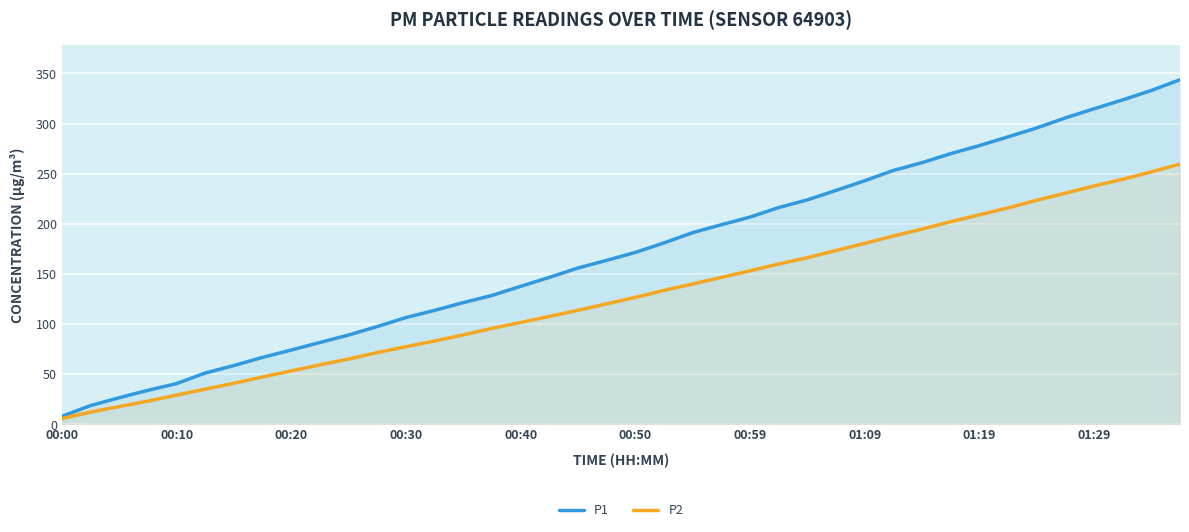

True or false: P1 has more than 2 interior local peaks.

False